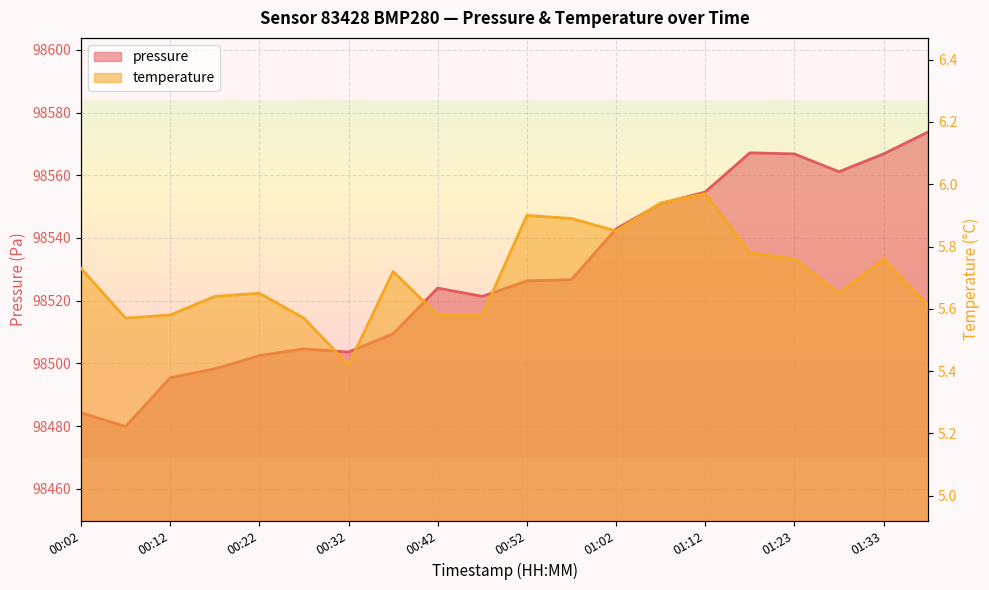

The value of pressure at 01:38 is 98573.8. True or false?

True